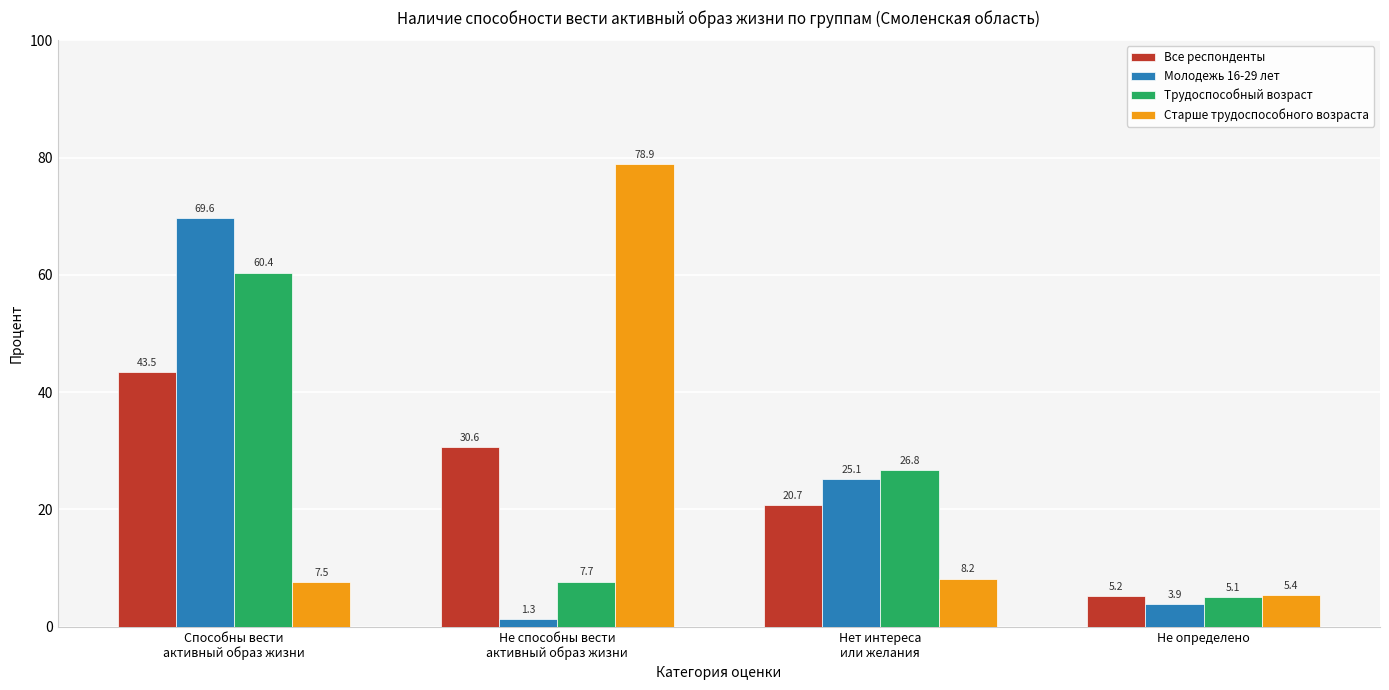

Read the Молодежь 16-29 лет value at Не определено.

3.9